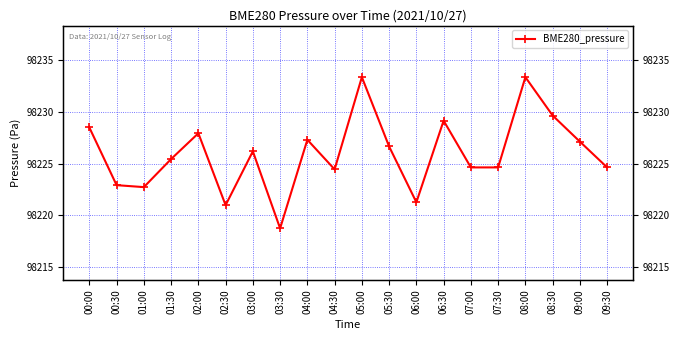

Reading right to left, extract all data points from this chart.

09:30=98224.6	09:00=98227.1	08:30=98229.7	08:00=98233.4	07:30=98224.6	07:00=98224.6	06:30=98229.2	06:00=98221.2	05:30=98226.7	05:00=98233.4	04:30=98224.4	04:00=98227.3	03:30=98218.7	03:00=98226.2	02:30=98221.0	02:00=98227.9	01:30=98225.4	01:00=98222.7	00:30=98222.9	00:00=98228.5